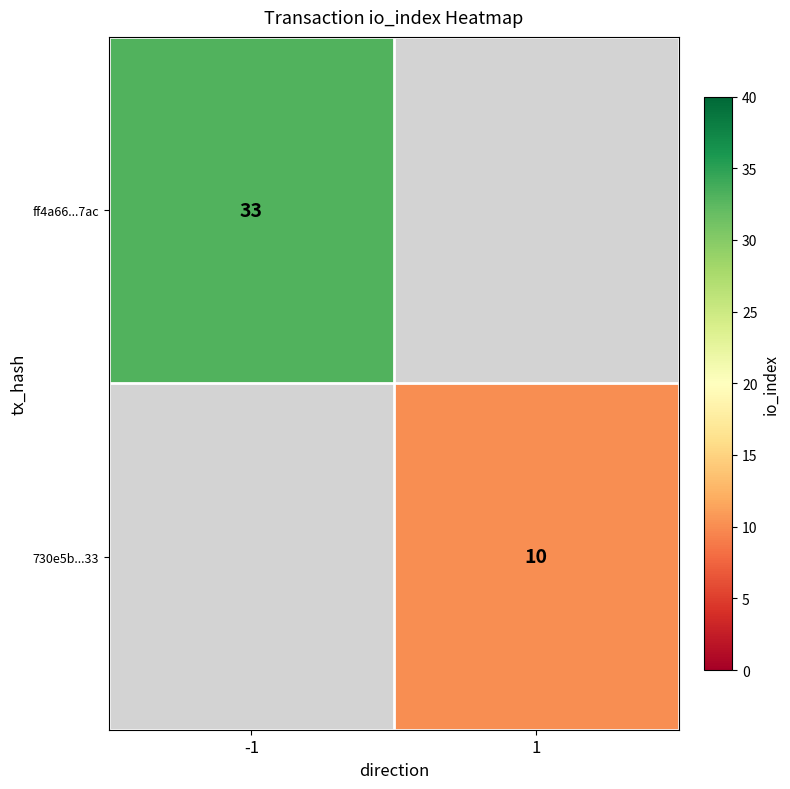

The value of ff4a66...7ac at -1 is 56. True or false?

False